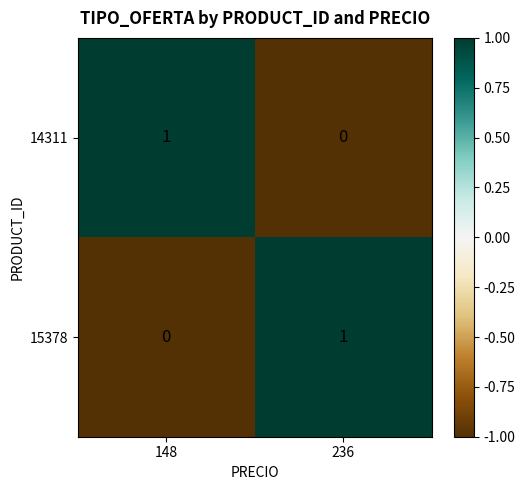

Where is 15378 nearest to the value 0?

148